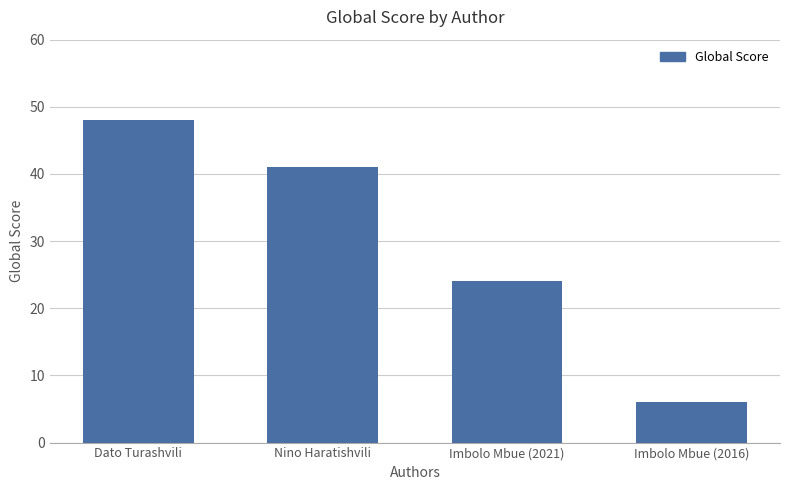

What is the sum of the values at Imbolo Mbue (2016) and Dato Turashvili?

54